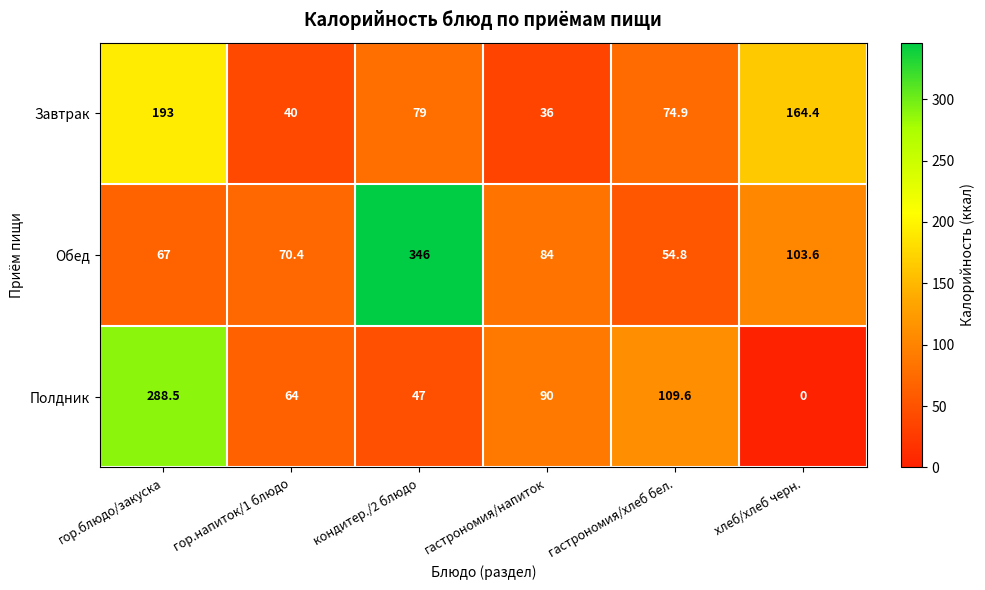

How many categories are shown in the chart?

6